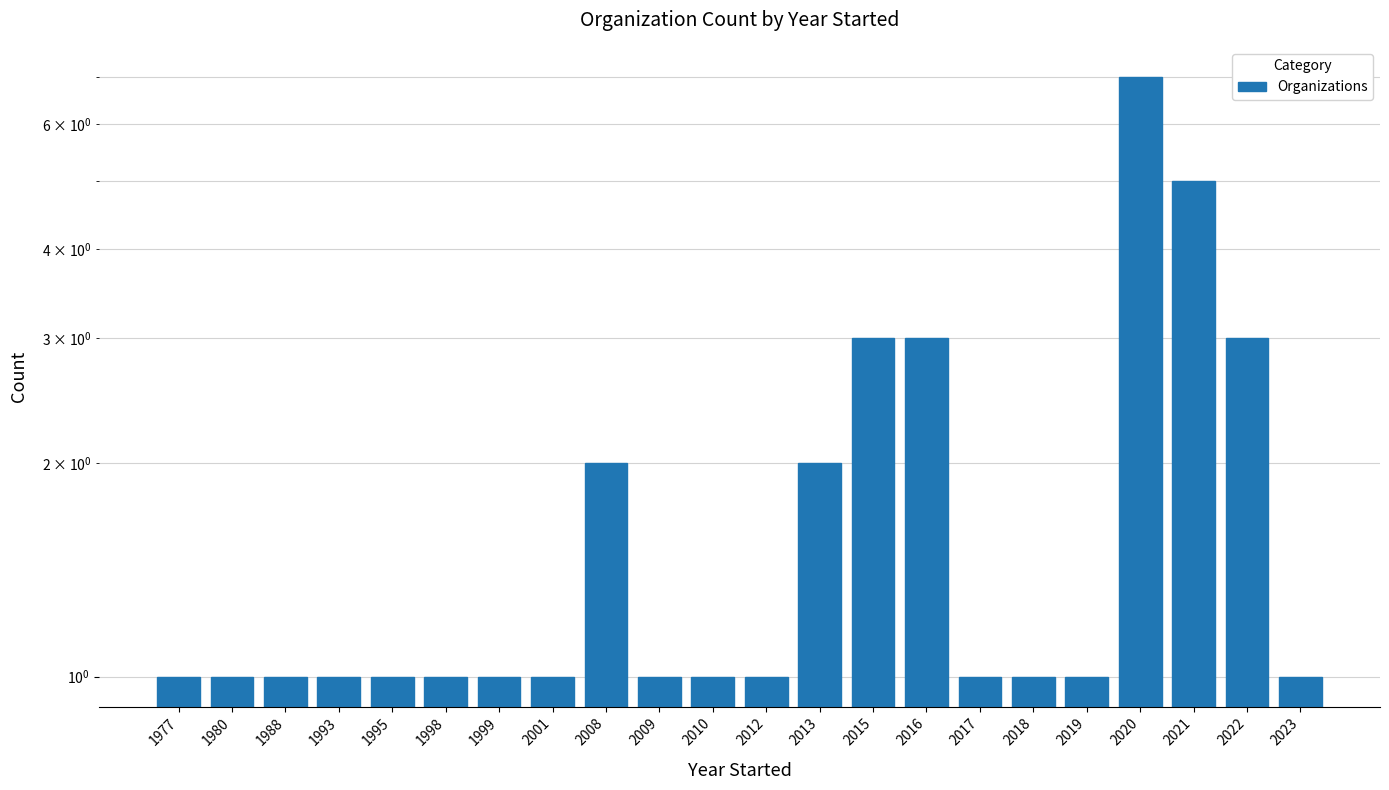

The value at 2015 is 3. True or false?

True